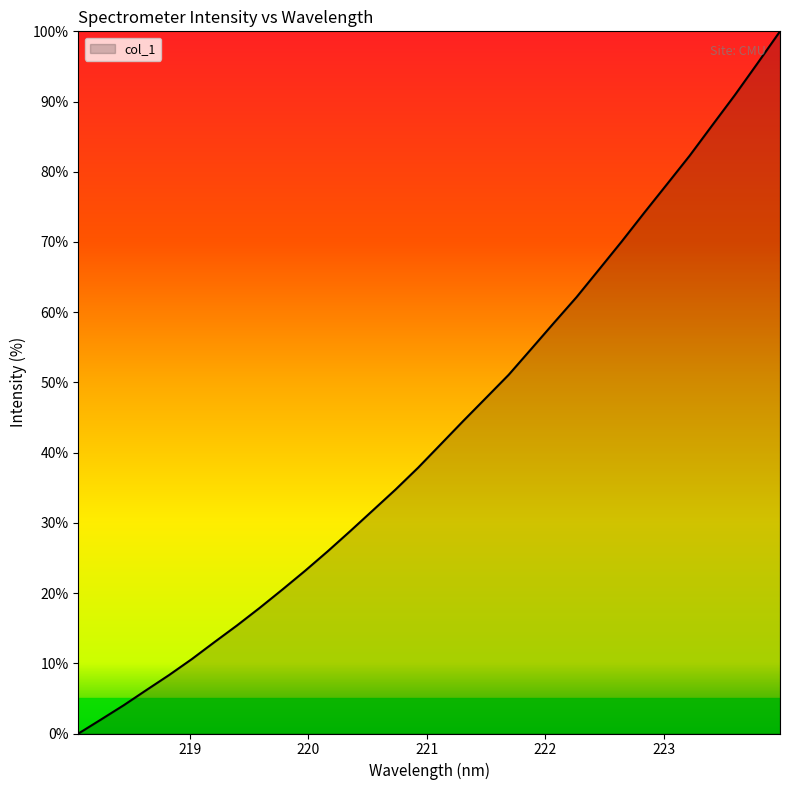

What is the greatest value displayed?

100.0